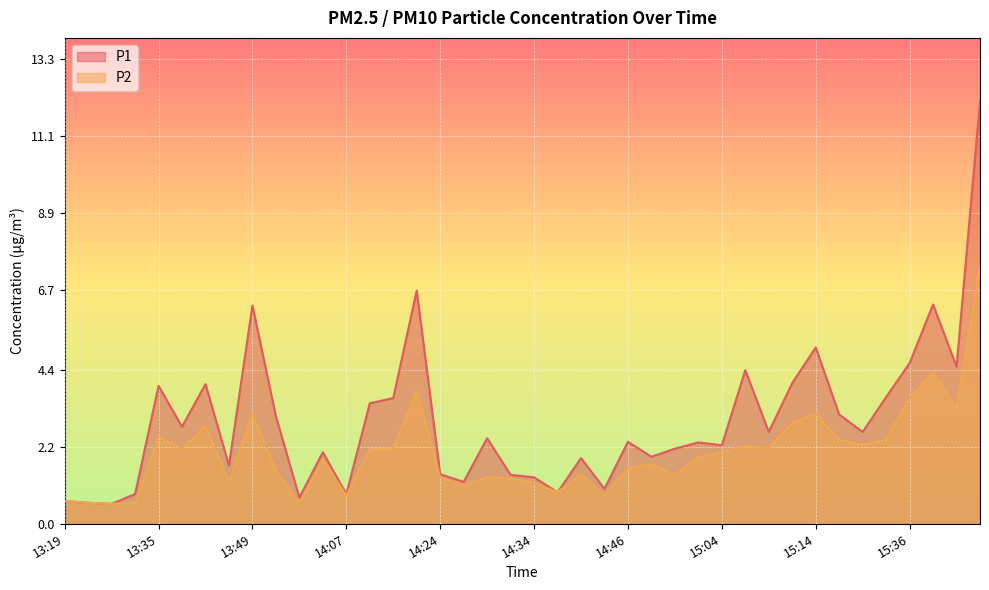

At which category is the sum across all series the highest?

15:50